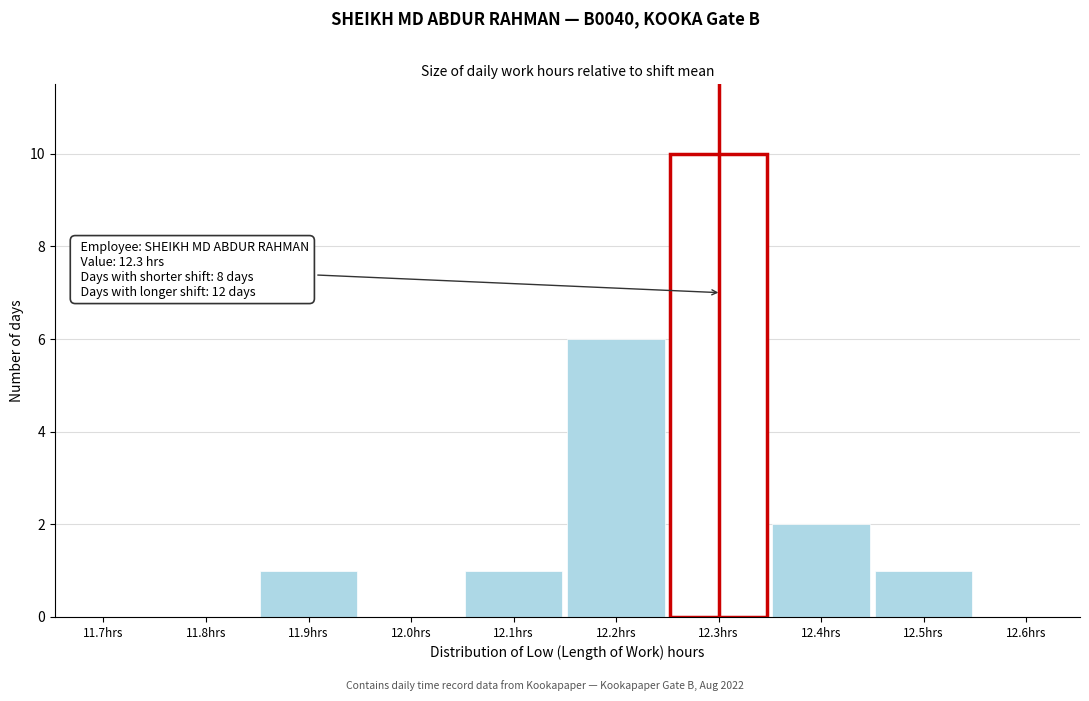

Reading right to left, list all the values displayed in this chart.

12.6hrs=0	12.5hrs=1	12.4hrs=2	12.3hrs=10	12.2hrs=6	12.1hrs=1	12.0hrs=0	11.9hrs=1	11.8hrs=0	11.7hrs=0